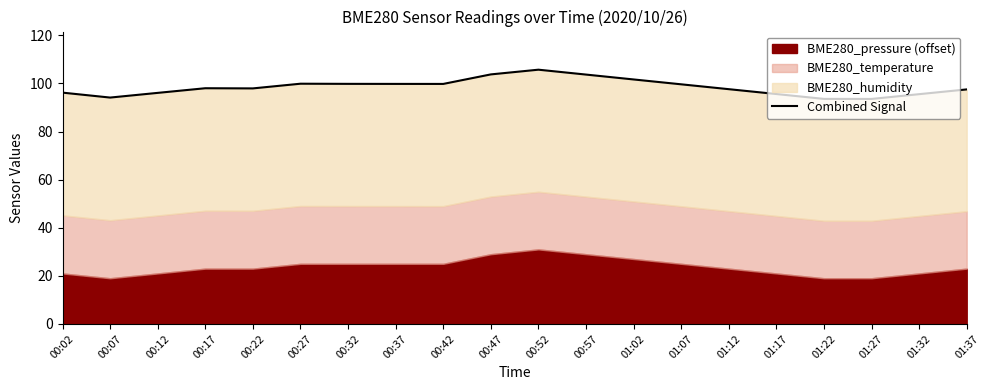

Count the number of categories in the chart.

20